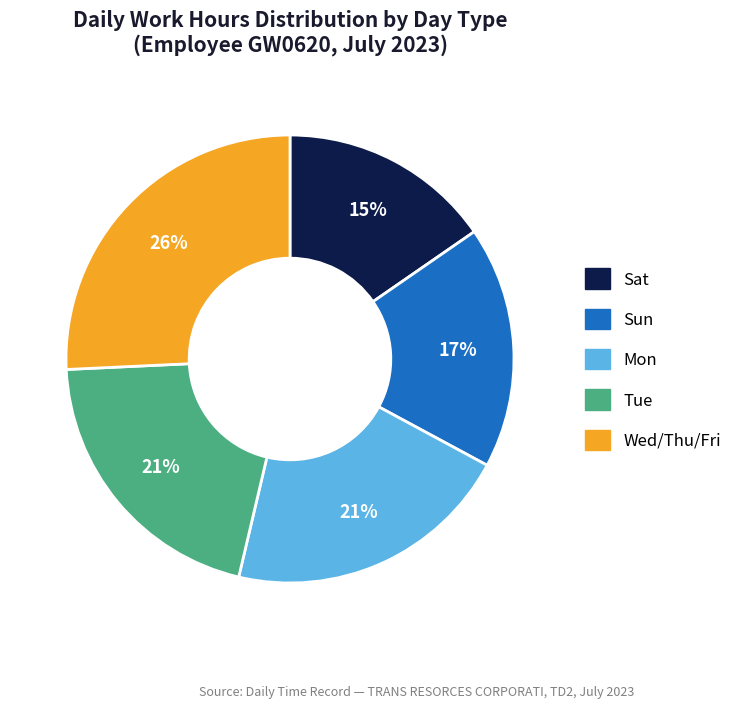

Does any single category account for the majority?

No